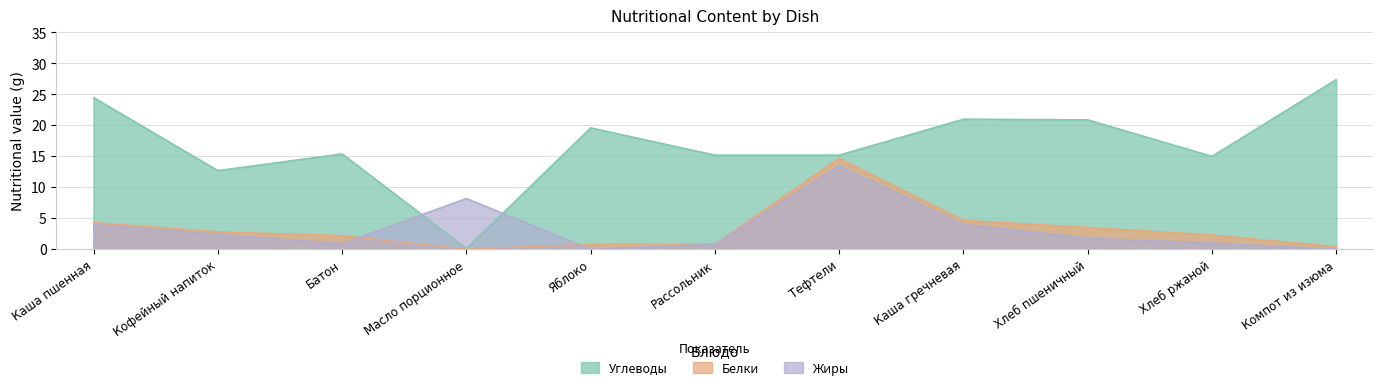

Does the chart have visible grid lines?

Yes